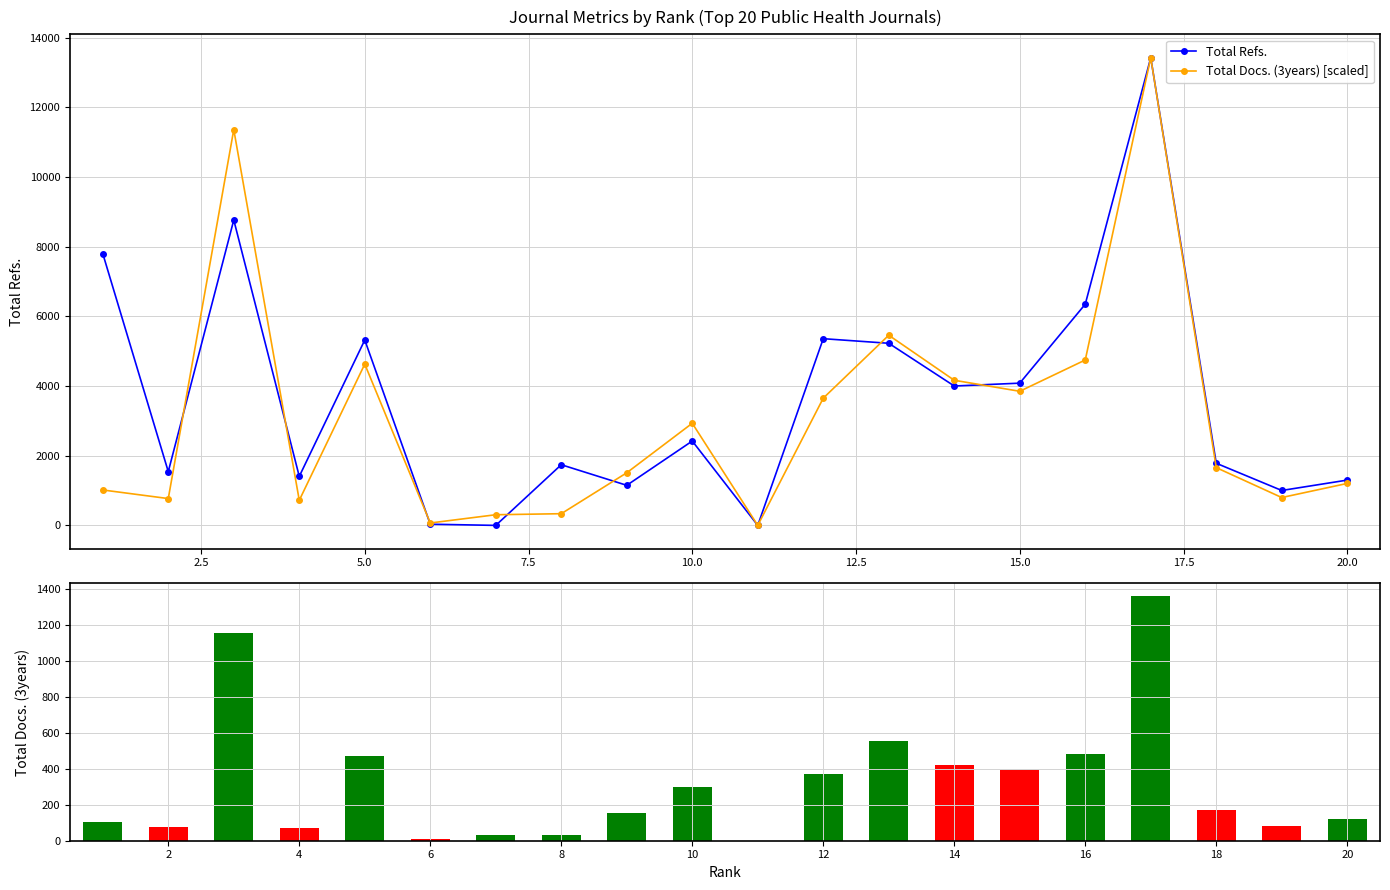

True or false: Total Refs. has more than 1 interior local peaks.

True